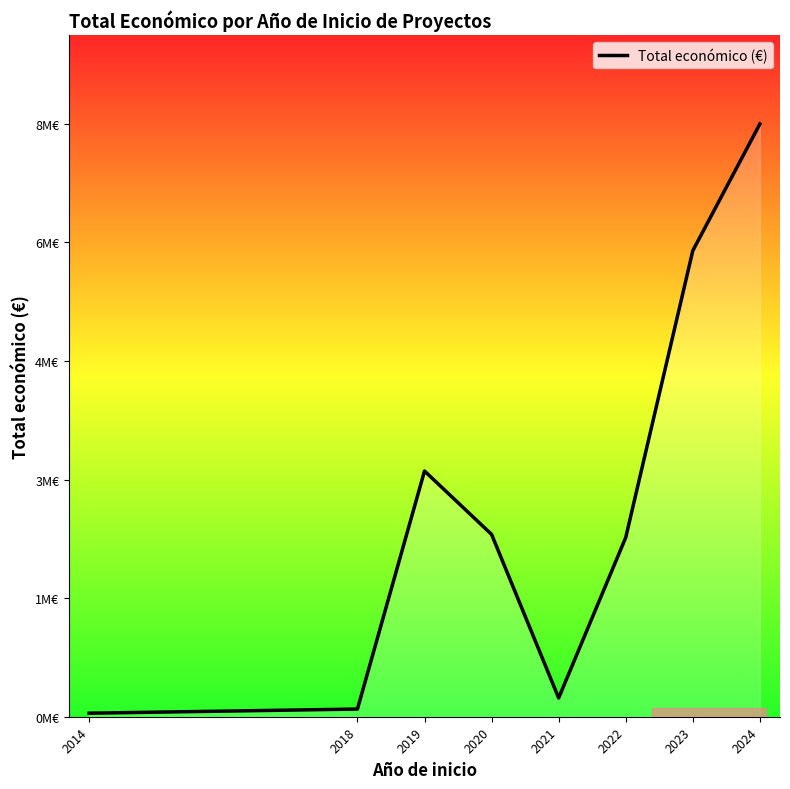

Does the chart display data point markers on the line(s)?

No